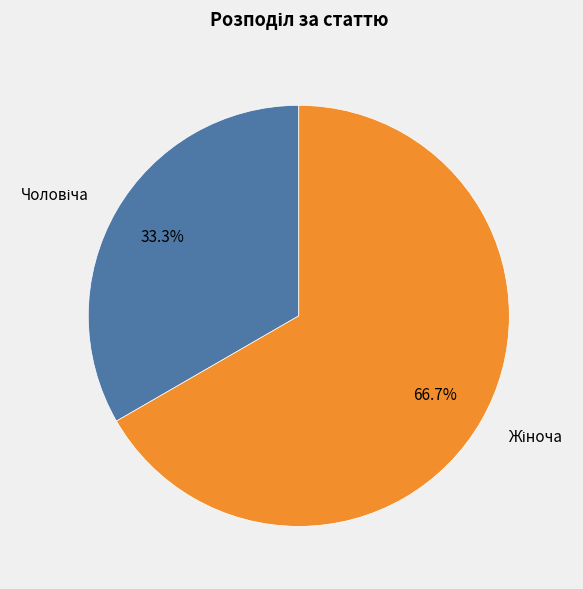

Does any single category account for the majority?

Yes